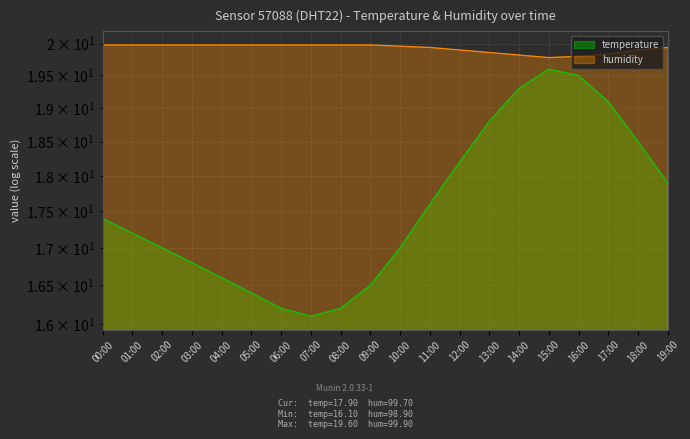

Between 09:00 and 14:00, which series saw the biggest shift?

temperature